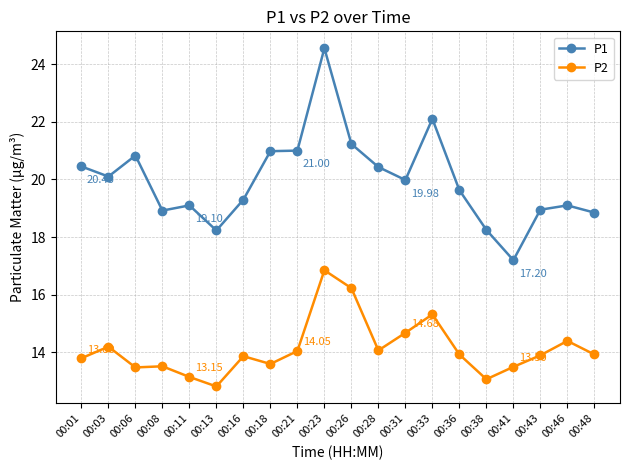

In P2, how many points are higher than both neighbors (excluding endpoints)?

6